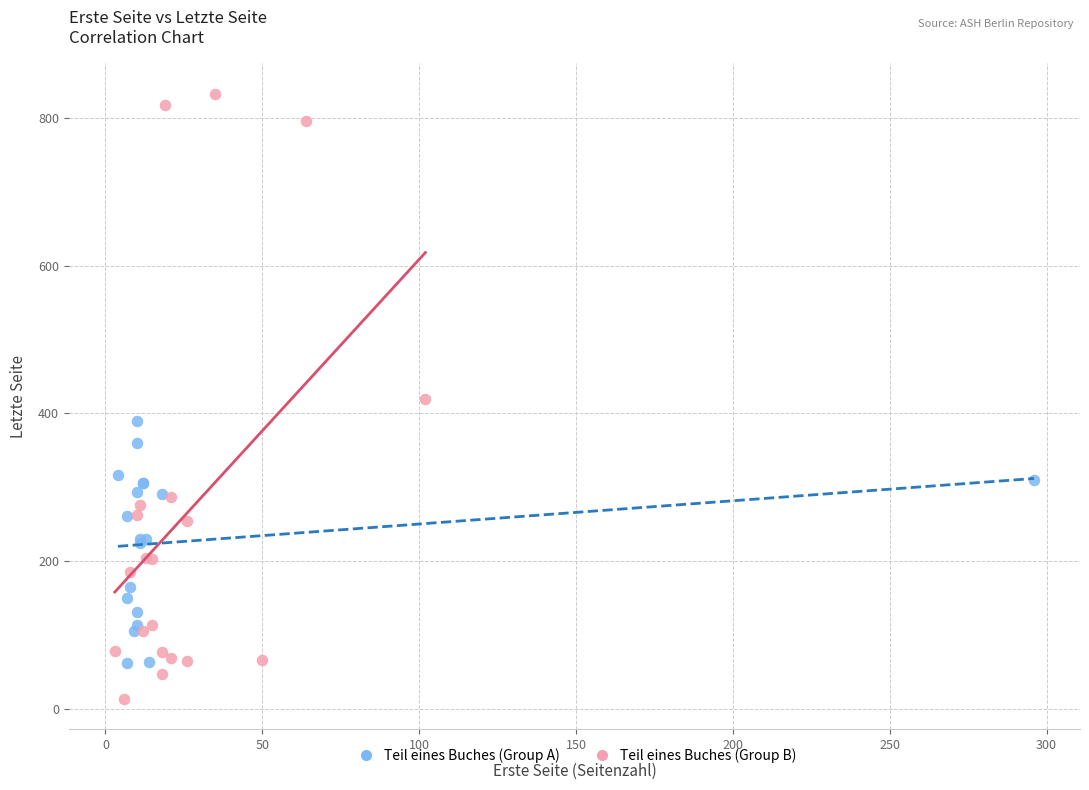

Which series has the largest Y range (max minus min)?

Teil eines Buches (Group B)